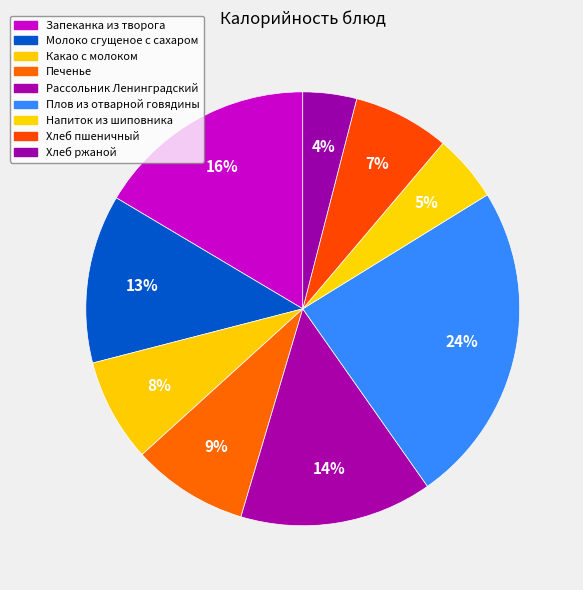

Rank the categories by value from lowest to highest.

Хлеб ржаной, Напиток из шиповника, Хлеб пшеничный, Какао с молоком, Печенье, Молоко сгущеное с сахаром, Рассольник Ленинградский, Запеканка из творога, Плов из отварной говядины